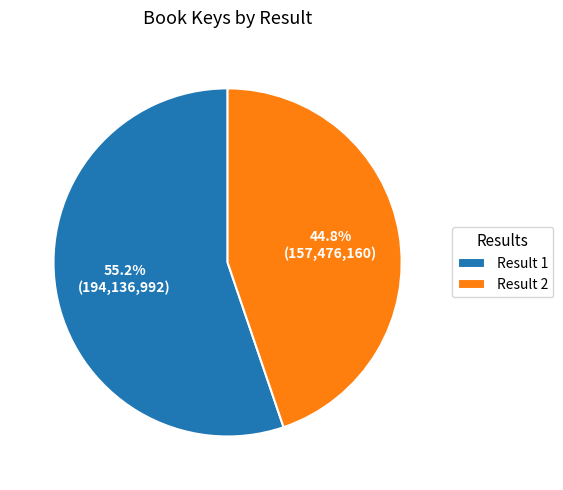

Is Result 2 the majority of the pie?

No